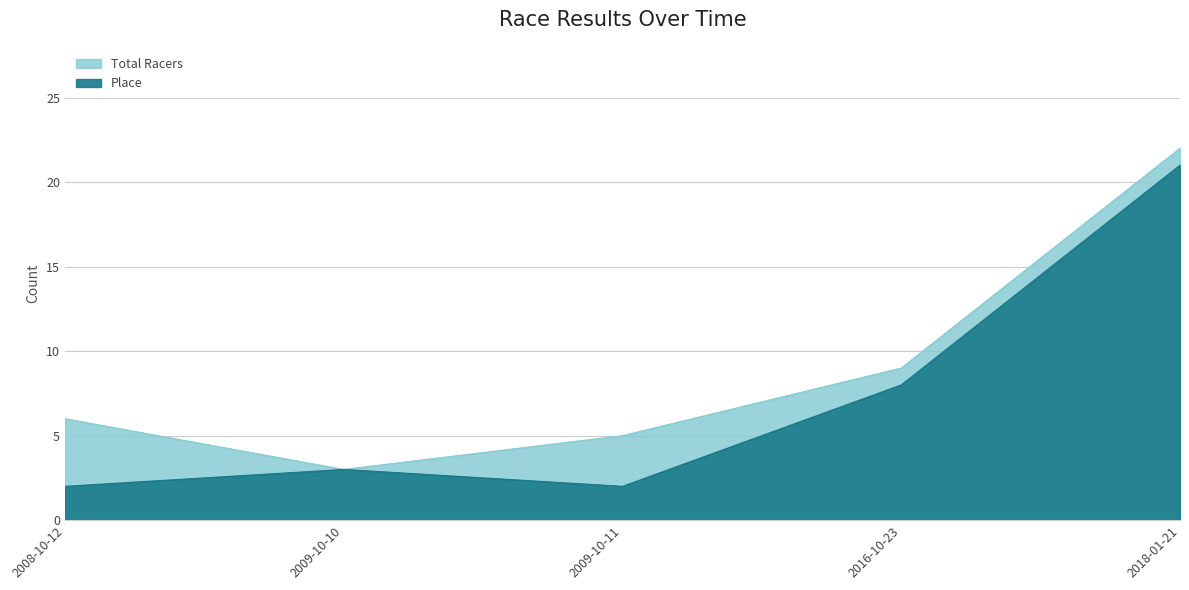

True or false: Total Racers has more than 0 points higher than both neighbors.

False